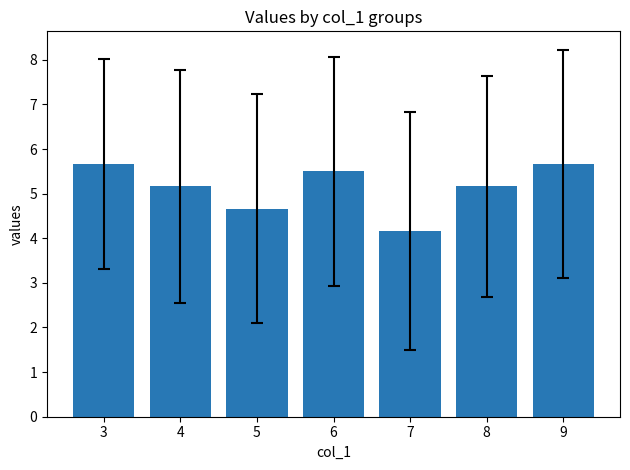

Read the value at 4.

5.2